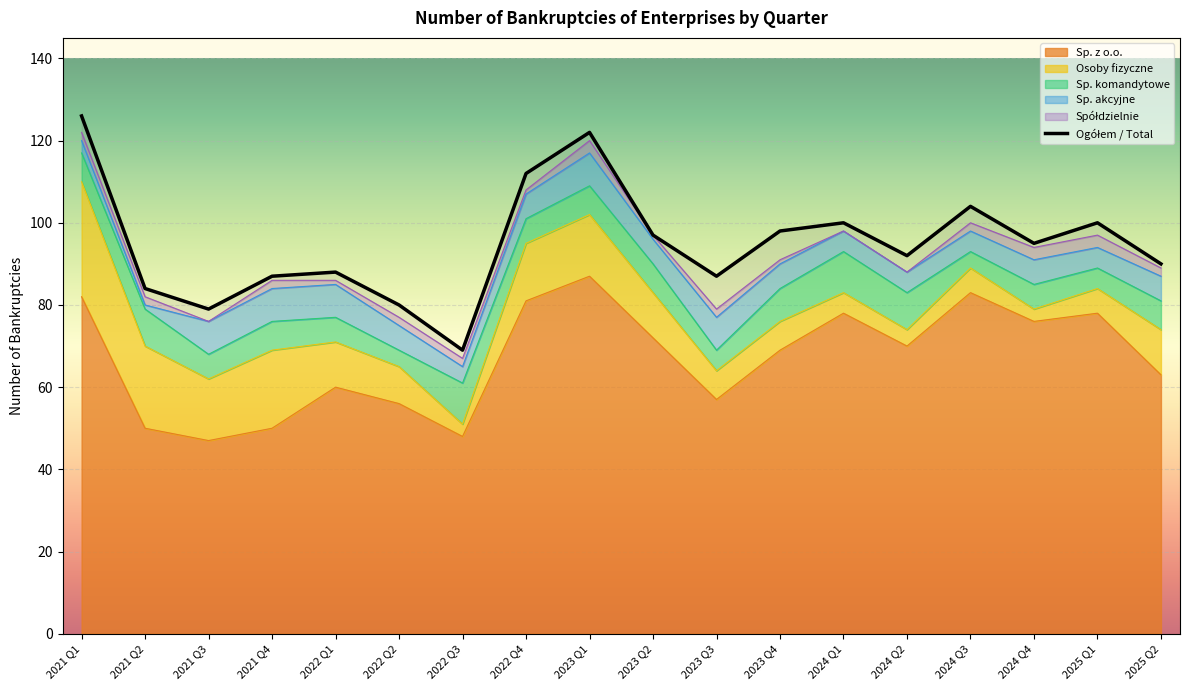

How many points are lower than both their immediate neighbors (excluding endpoints)?

5